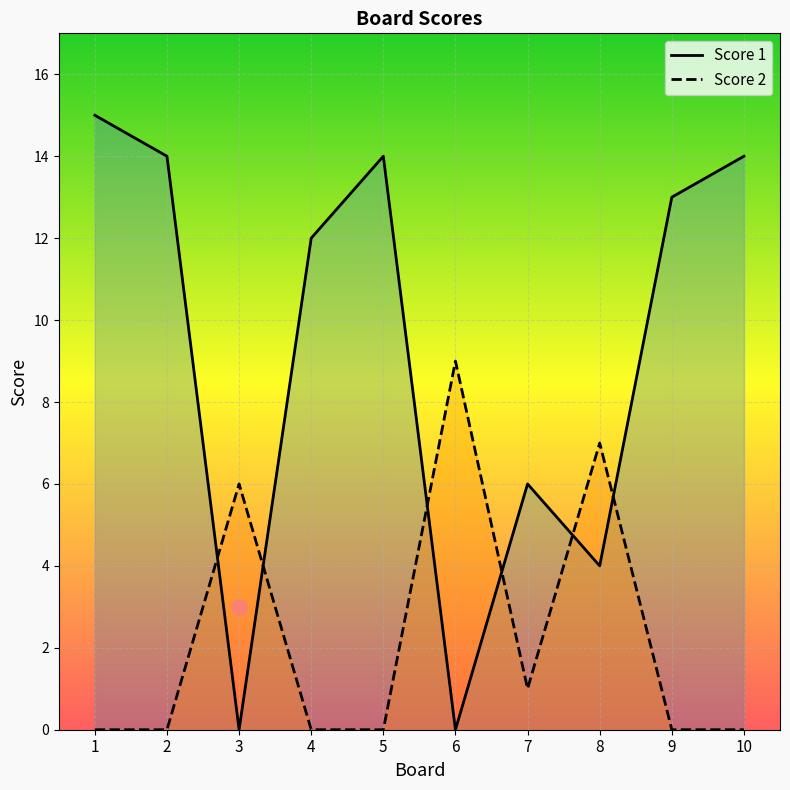

Which series has the largest total across all categories?

Score 1